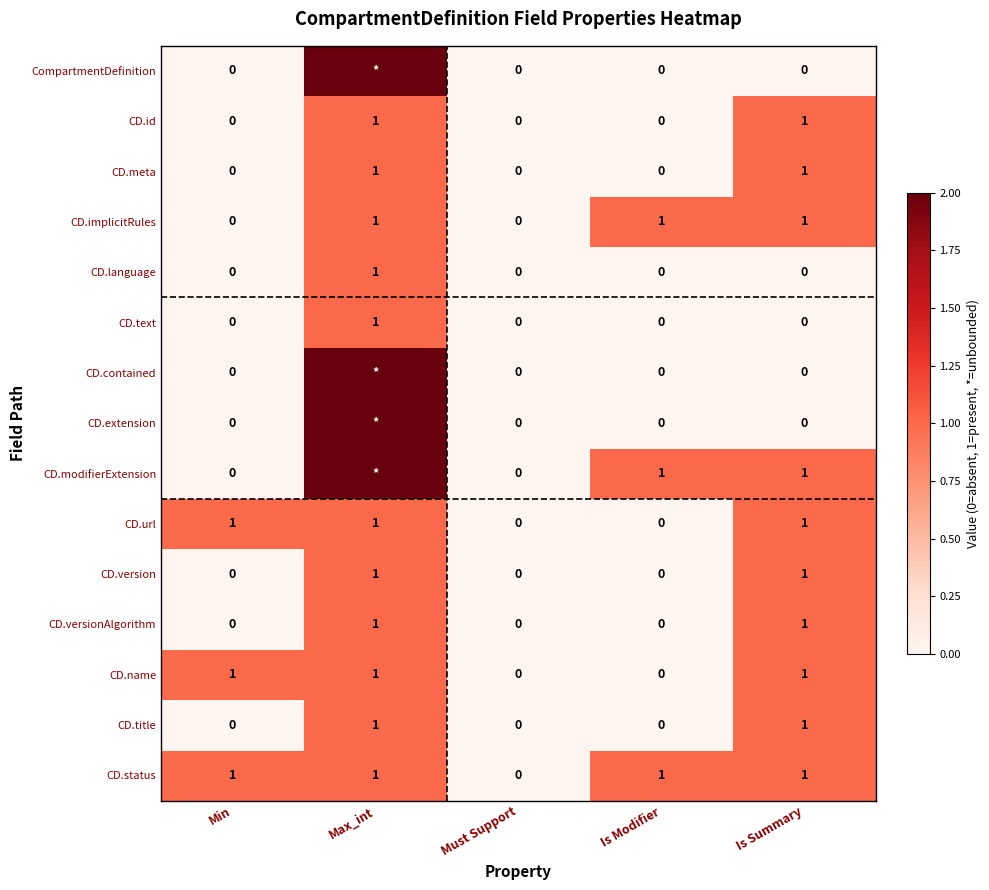

How many CD.version values are between 0 and 1?

5